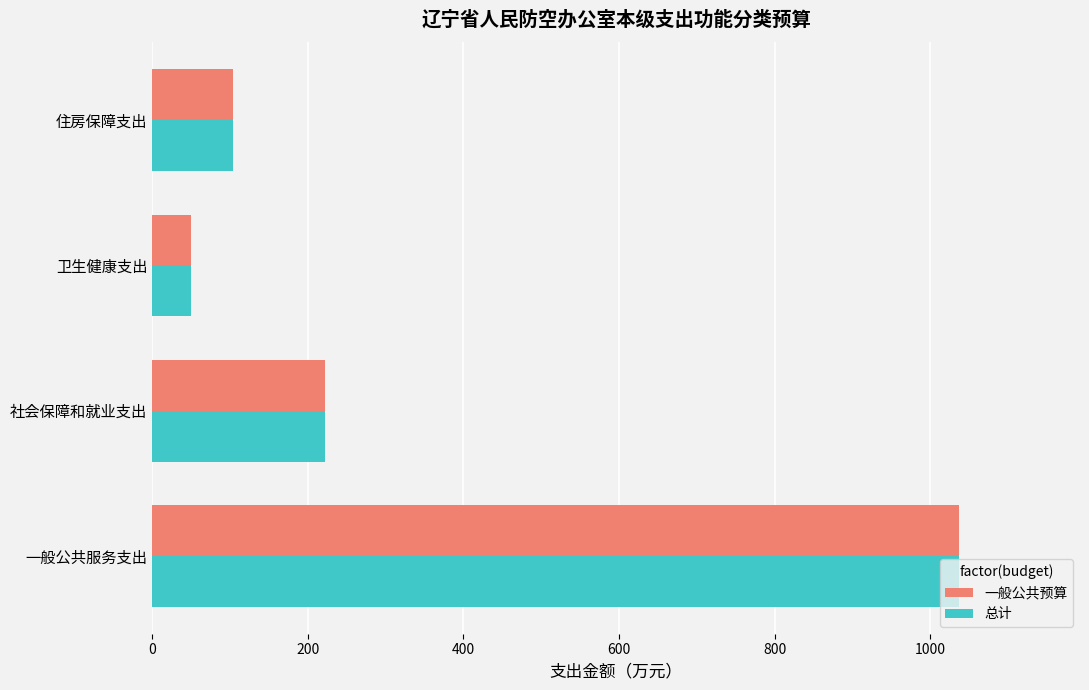

At which label is 总计 closest to 543?

社会保障和就业支出